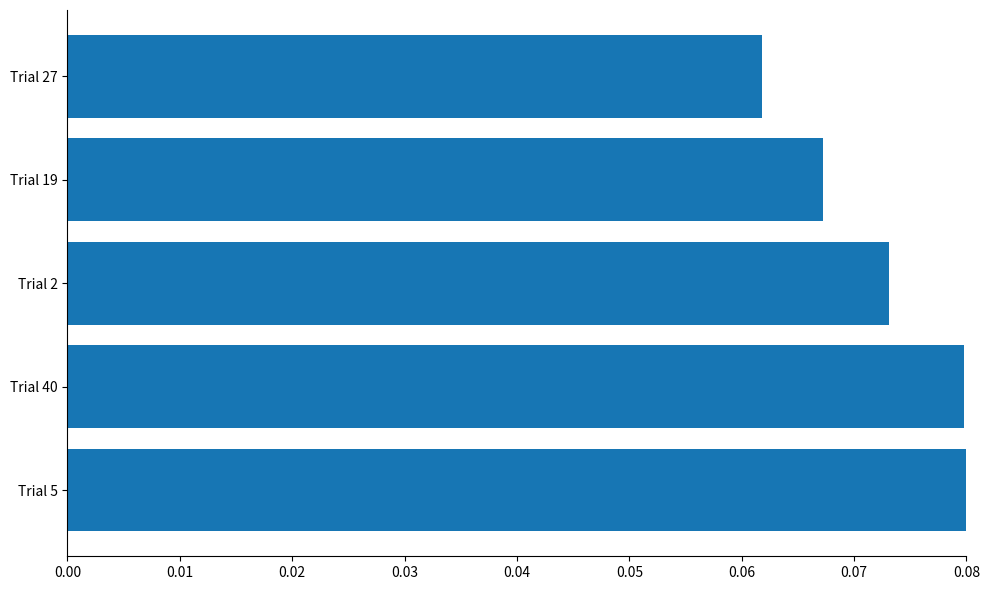

What is the sum of all values?

0.4